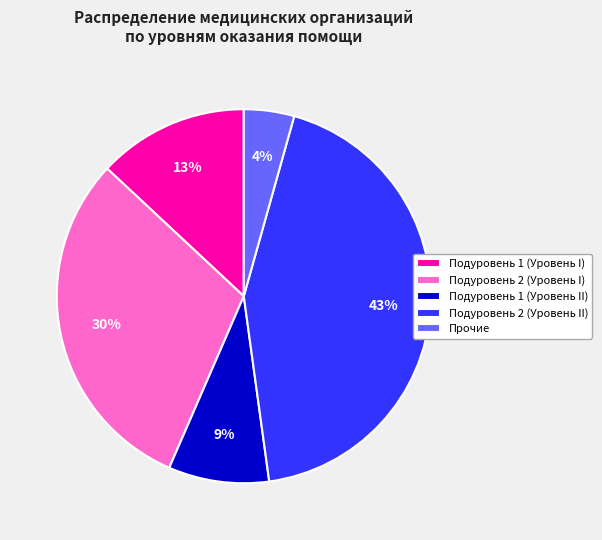

How many slices are in this pie chart?

5